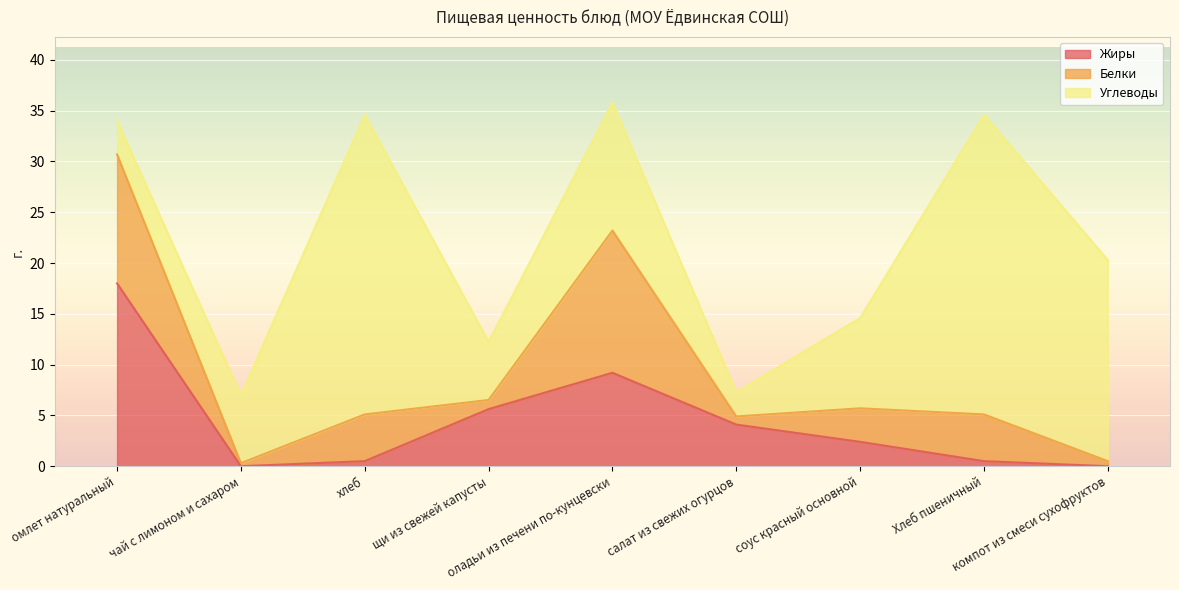

What is the difference between the maximum and minimum values in the Углеводы series?

27.1